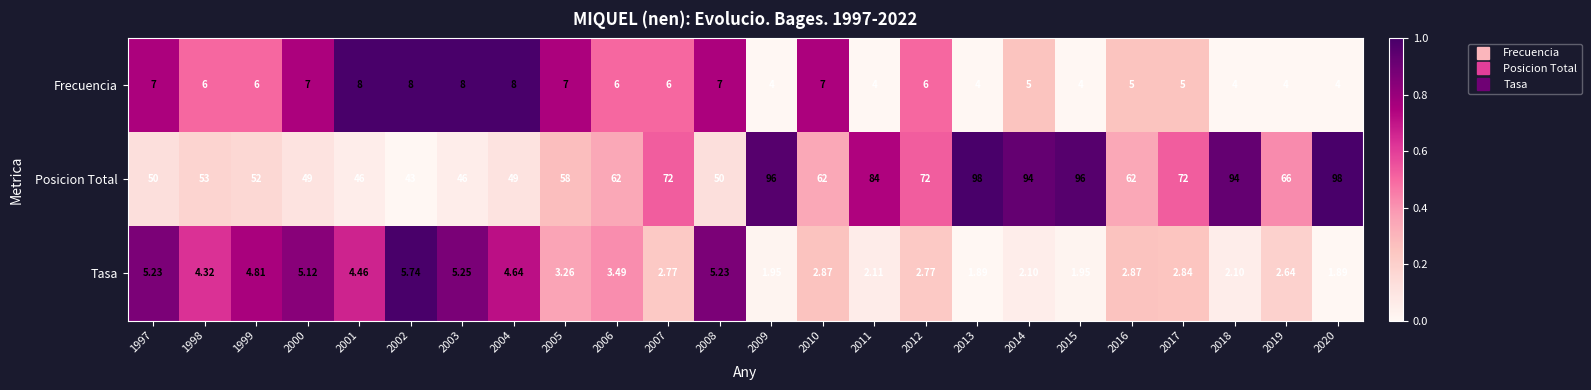

Rank the series by their maximum value, from highest to lowest.

Posicion Total, Frecuencia, Tasa